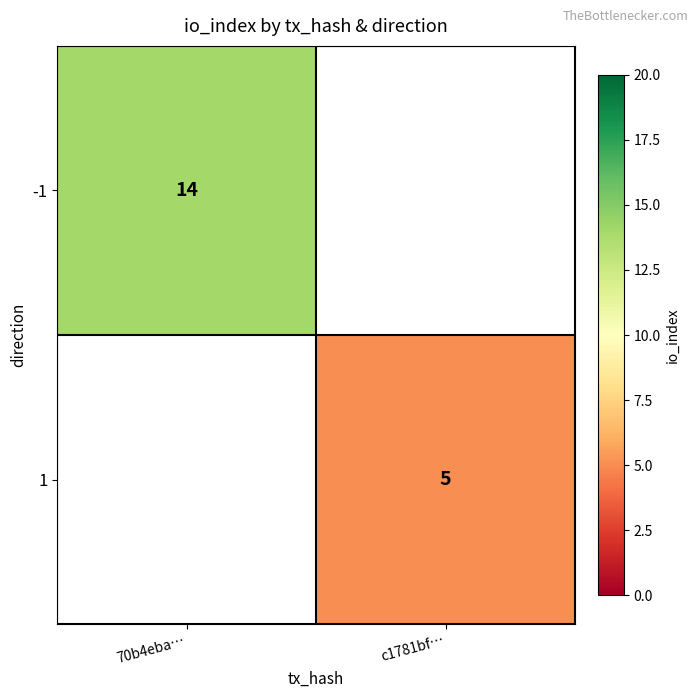

At which category does the chart reach its peak across all series?

70b4eba…